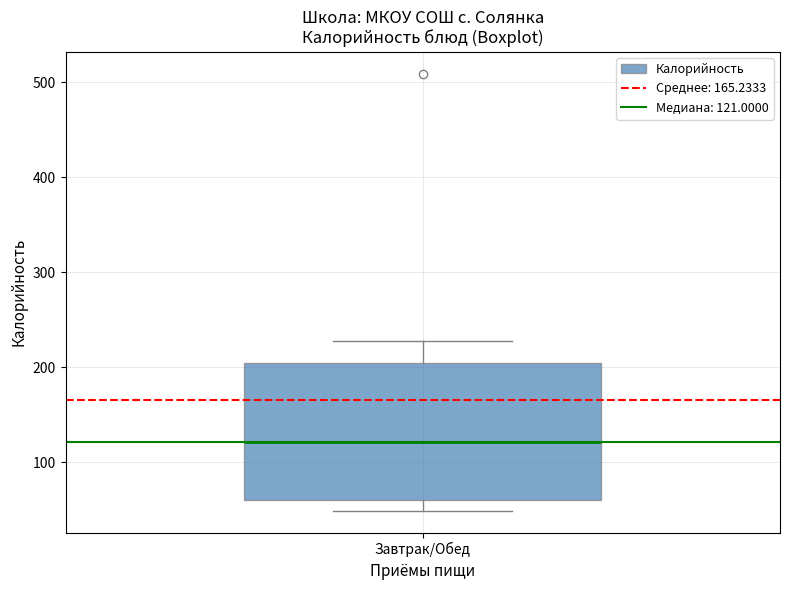

Where is the upper edge of the box for Завтрак/Обед on the y-axis? The values are not printed on the chart, so give them approximately, as read against the axis.

200